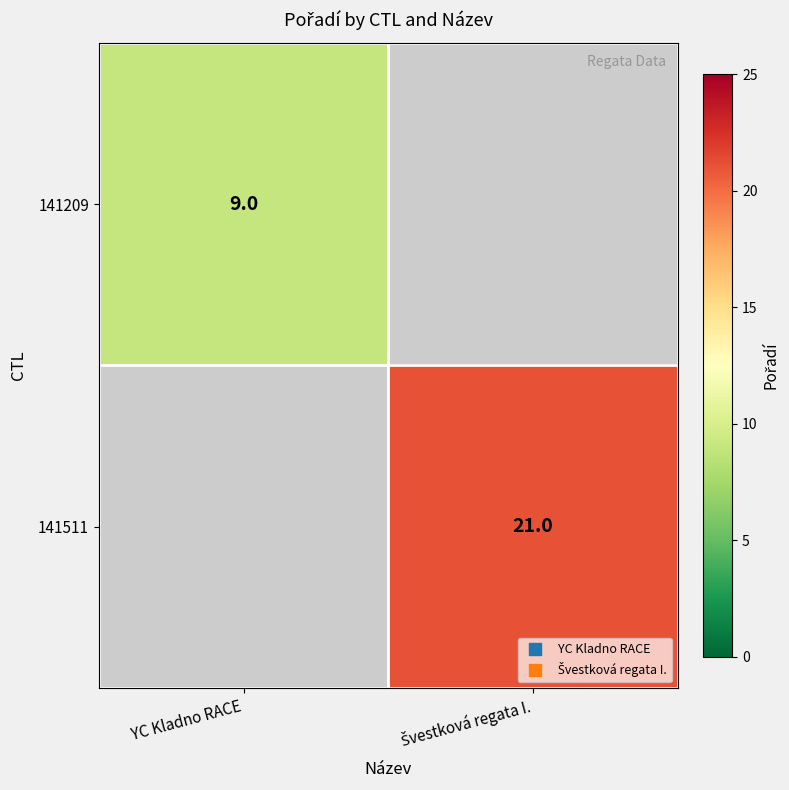

Which category has the highest value in the 141209 series?

YC Kladno RACE